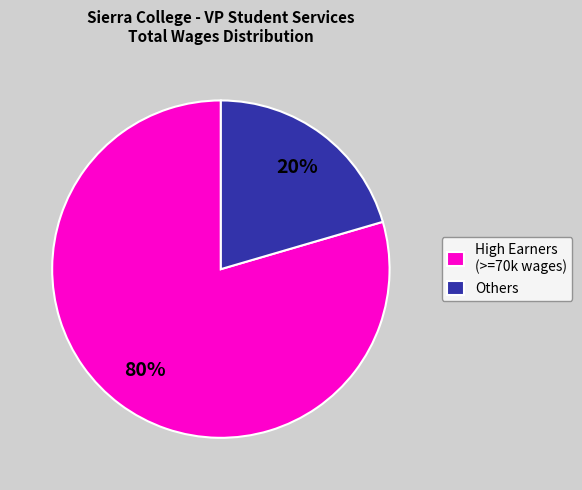

What is the largest slice in the pie chart?

High Earners (>=70k wages)